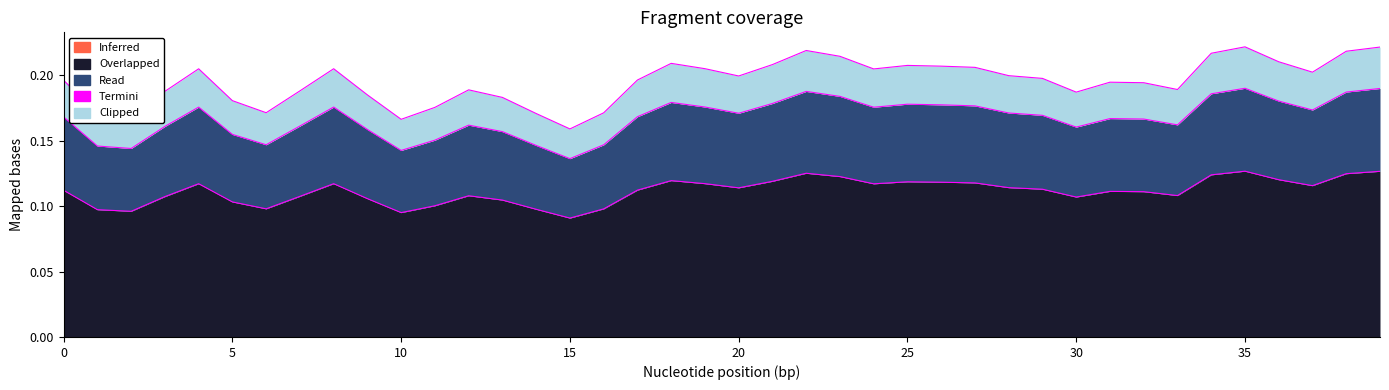

How many interior local valleys (lower than both neighbors) does the data have?

9